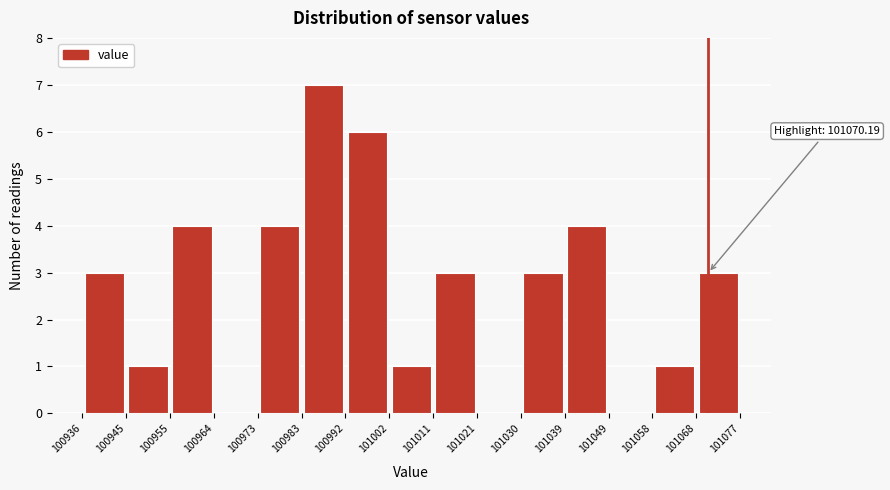

Over which range of the x-axis is the bar tallest?

100983 to 100992